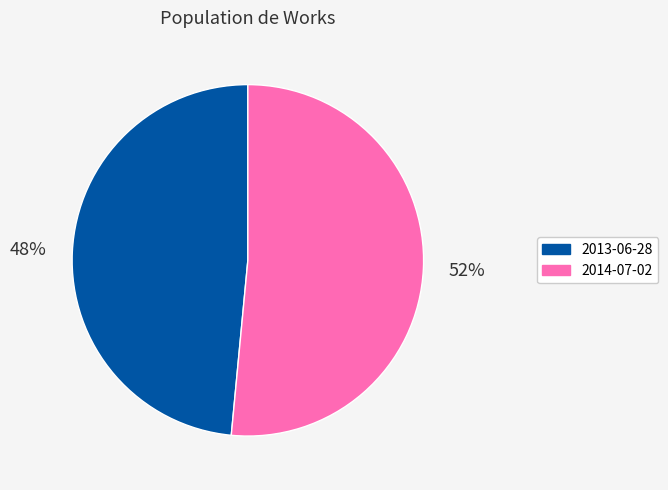

True or false: 2013-06-28 accounts for 42% of the total.

False